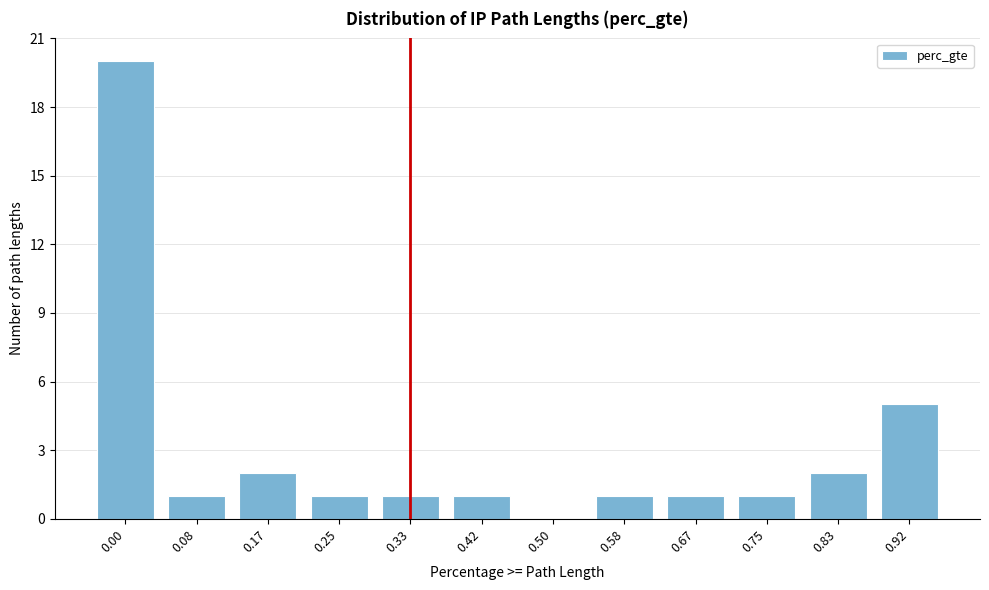

Reading right to left, transcribe all the data shown in this chart.

0.92=5	0.83=2	0.75=1	0.67=1	0.58=1	0.50=0	0.42=1	0.33=1	0.25=1	0.17=2	0.08=1	0.00=20